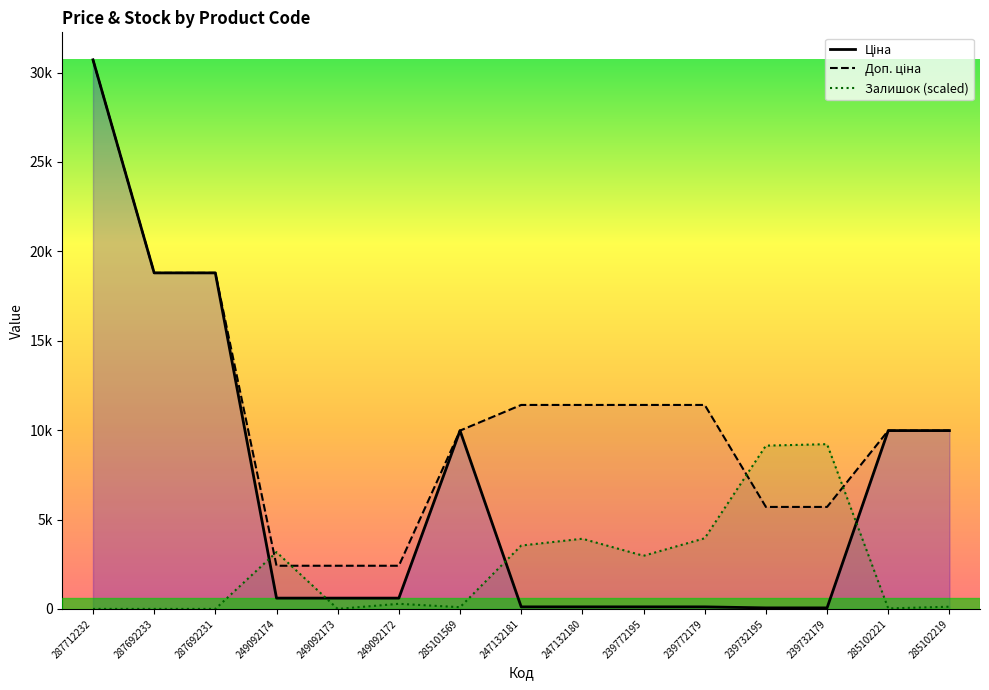

Reading right to left, extract all data points from this chart.

Ціна: 285102219=9975.0	285102221=9975.0	239732179=57.0	239732195=57.0	239772179=114.1	239772195=114.1	247132180=114.1	247132181=114.1	285101569=9975.0	249092172=603.7	249092173=603.7	249092174=603.7	287692231=18796.8	287692233=18796.8	287712232=30717.1
Доп. ціна: 285102219=9975.0	285102221=9975.0	239732179=5705.0	239732195=5705.0	239772179=11410.0	239772195=11410.0	247132180=11410.0	247132181=11410.0	285101569=9975.0	249092172=2414.8	249092173=2414.8	249092174=2414.8	287692231=18796.8	287692233=18796.8	287712232=30717.1
Залишок (scaled): 285102219=122.7	285102221=27.3	239732179=9215.1	239732195=9133.3	239772179=3953.2	239772195=2971.7	247132180=3926.0	247132181=3544.3	285101569=95.4	249092172=286.3	249092173=0.0	249092174=3176.2	287692231=0.0	287692233=0.0	287712232=0.0